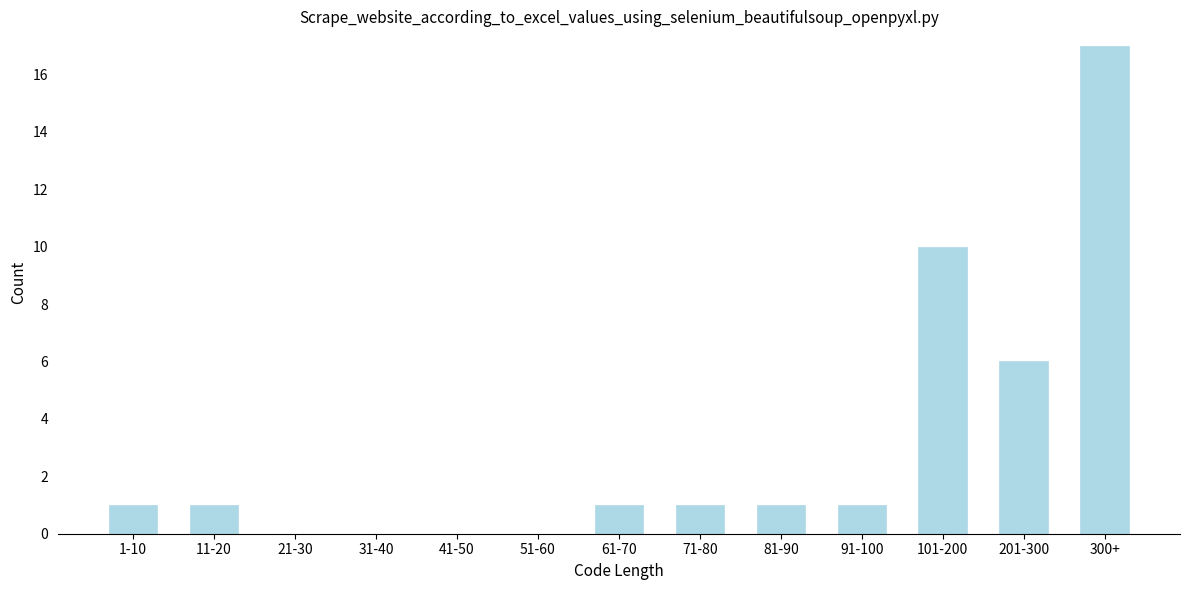

Reading left to right, what are all the values shown in this chart?

1-10=1	11-20=1	21-30=0	31-40=0	41-50=0	51-60=0	61-70=1	71-80=1	81-90=1	91-100=1	101-200=10	201-300=6	300+=17